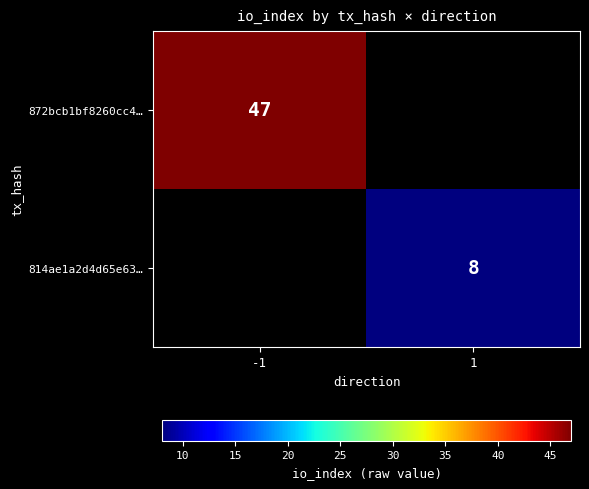

Is it true that 814ae1a2d4d65e63… equals 5 at 1?

False